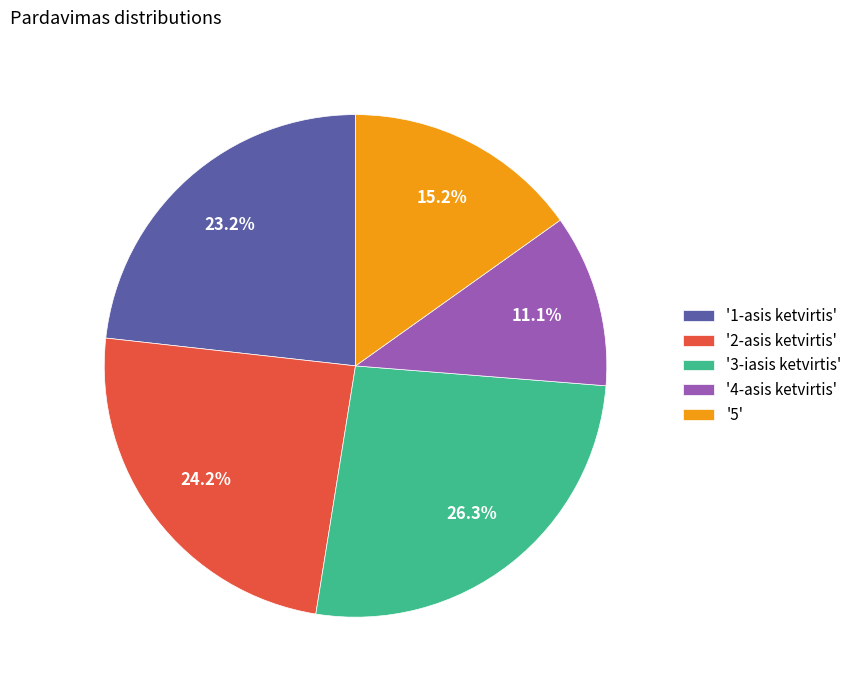

Which slice is the largest?

'3-iasis ketvirtis'